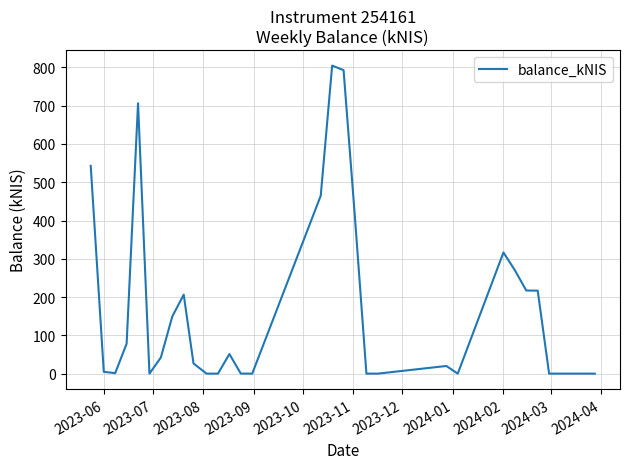

What is the difference between the maximum and minimum values?

804.7